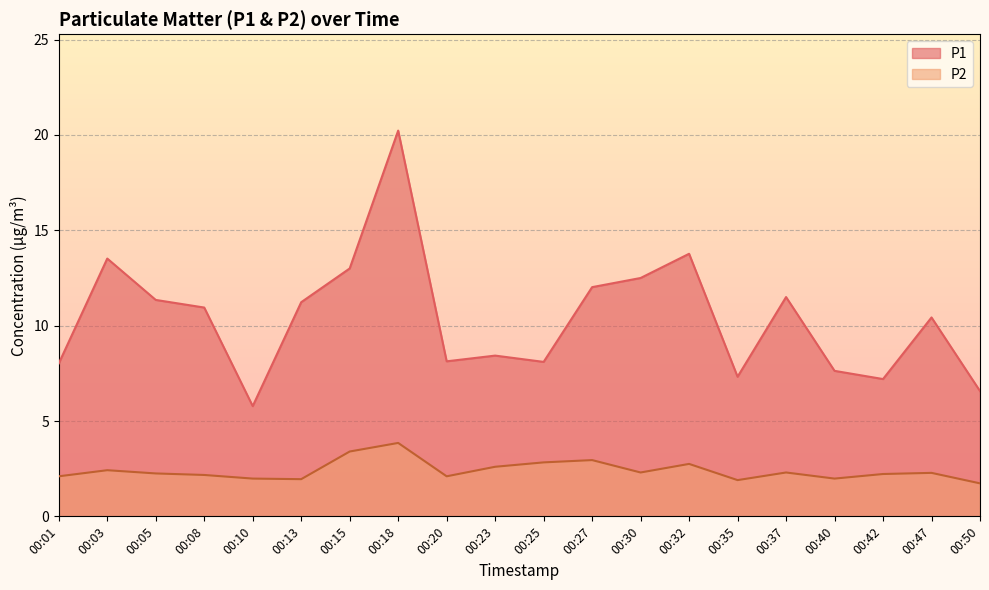

How many data points in P2 are above 2?

15